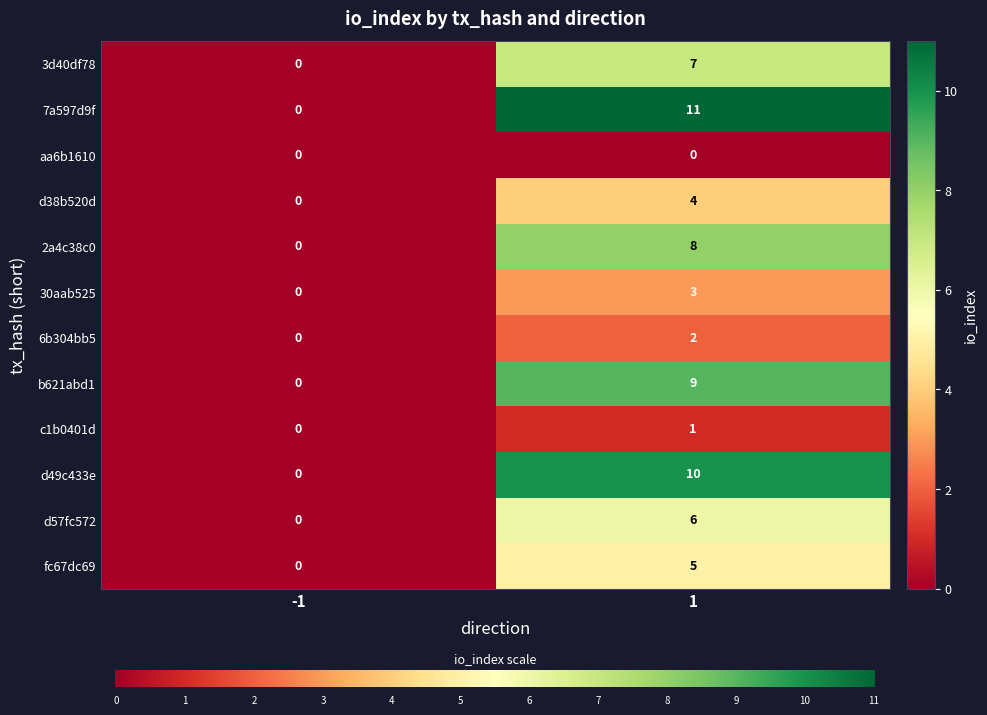

Which series has the largest total across all categories?

7a597d9f